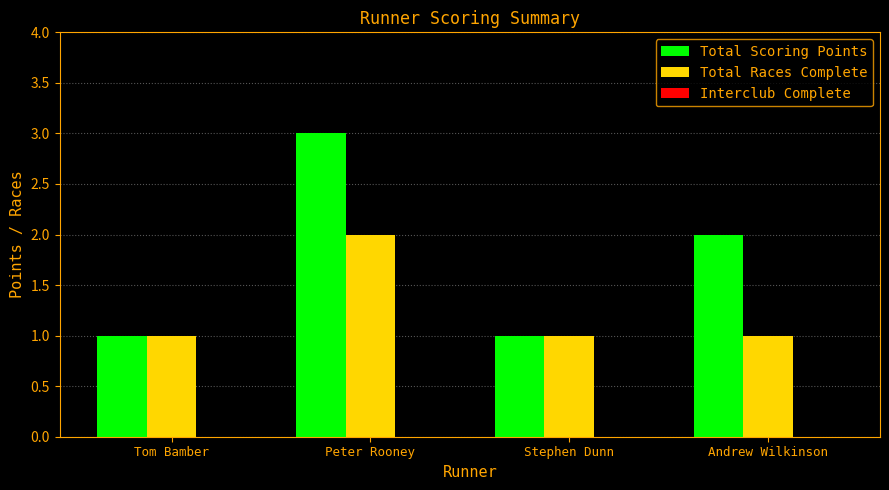

What is the label of the 2nd bar from the right?

Stephen Dunn